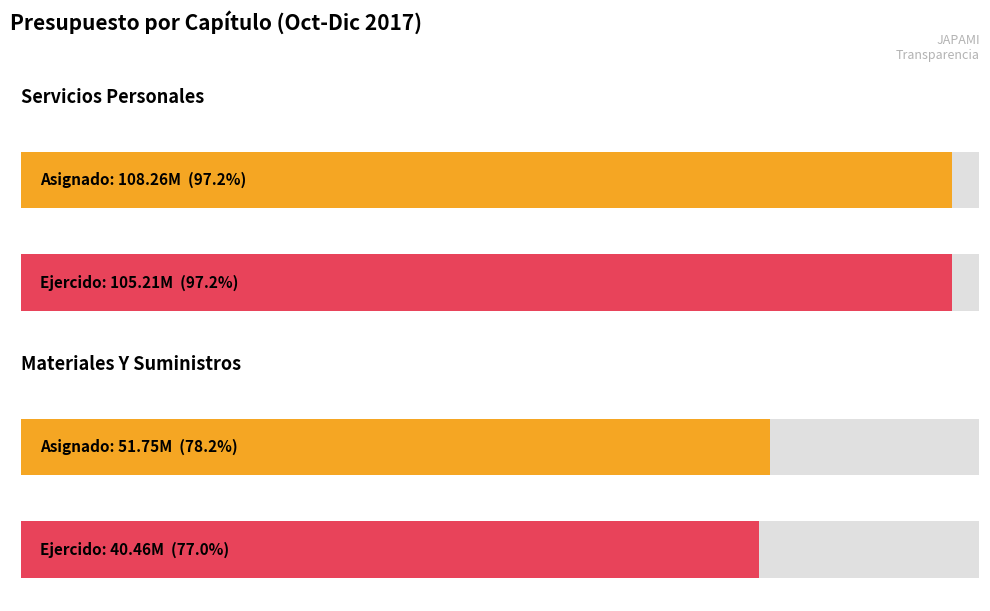

Reading left to right, transcribe all the data shown in this chart.

Presupuesto asignado por capítulo: Servicios Personales=108258342.8	Materiales Y Suministros=51754548.1
Presupuesto modificado por capítulo: Servicios Personales=108258342.8	Materiales Y Suministros=52520980.7
Presupuesto ejercido por capítulo: Servicios Personales=105209381.6	Materiales Y Suministros=40457820.5